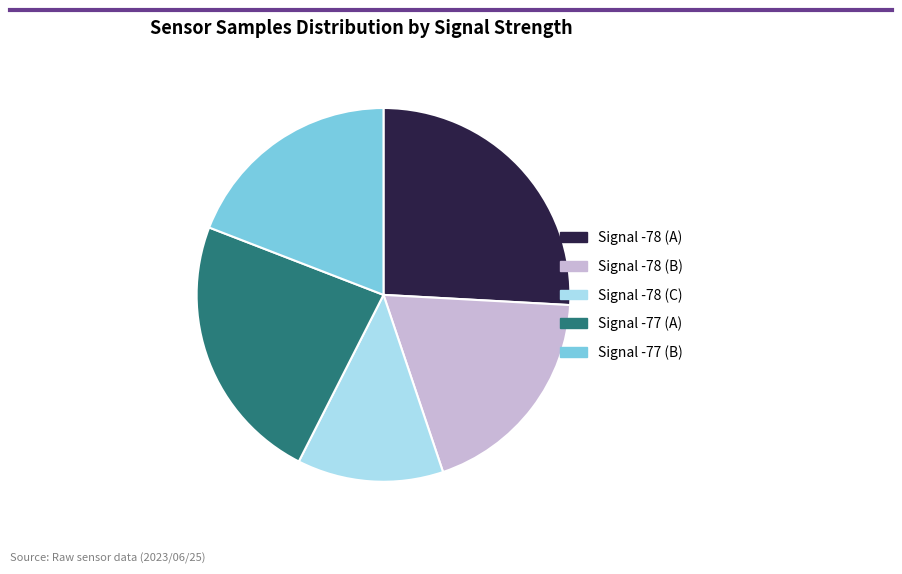

Is there any slice that represents more than half of the pie?

No